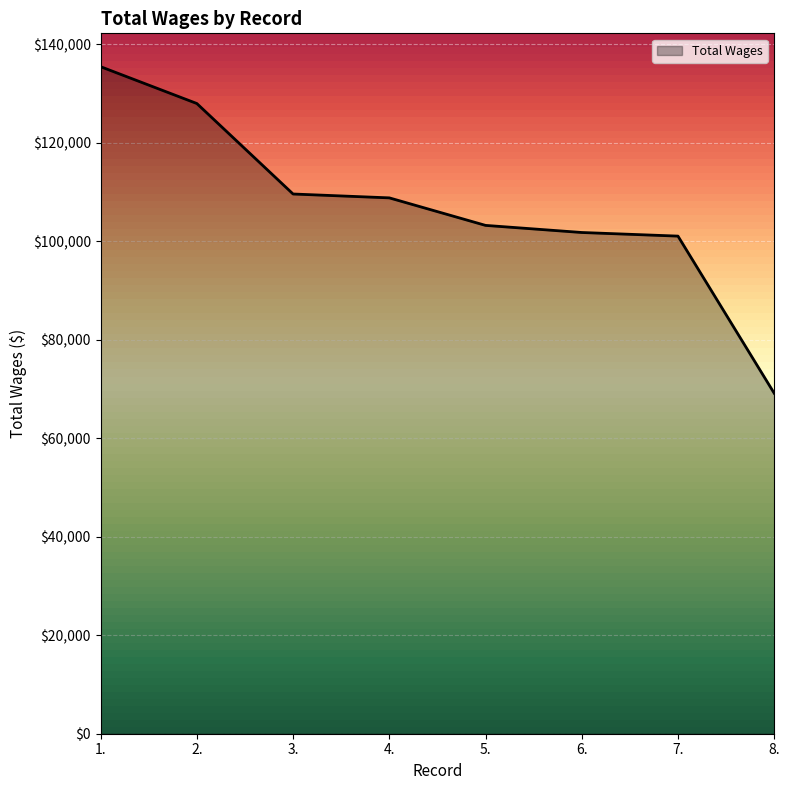

What value does the data have at 1., to the nearest 10?

135480